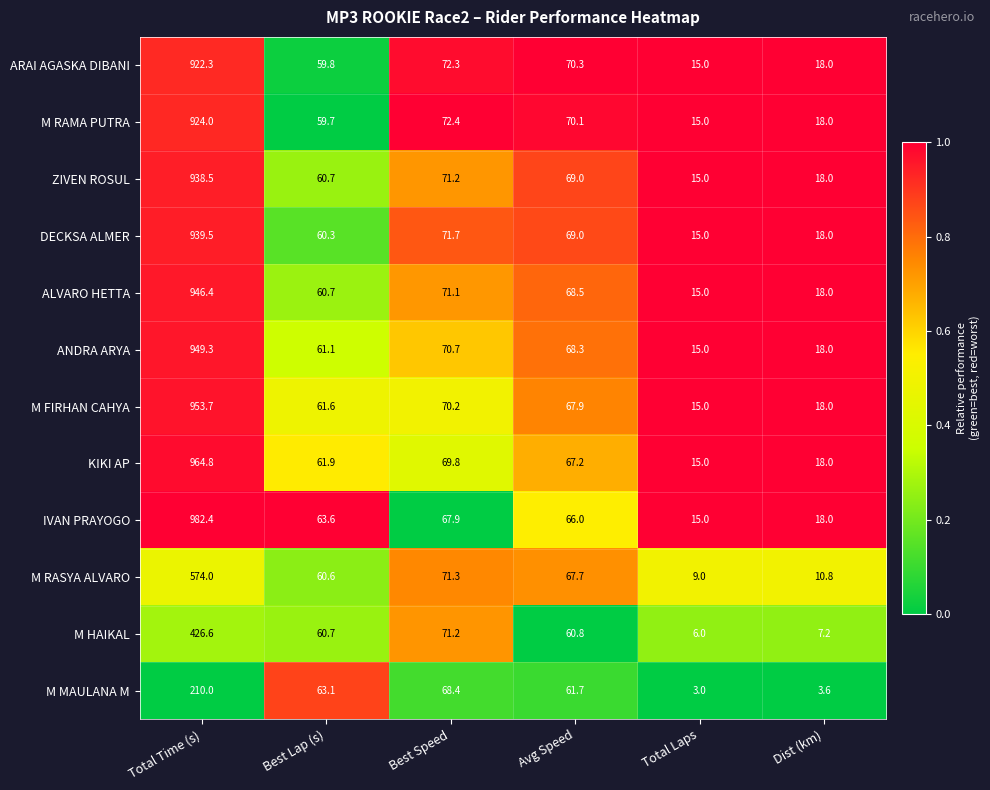

The ANDRA ARYA series shows 949.3 at Total Time (s). True or false?

True